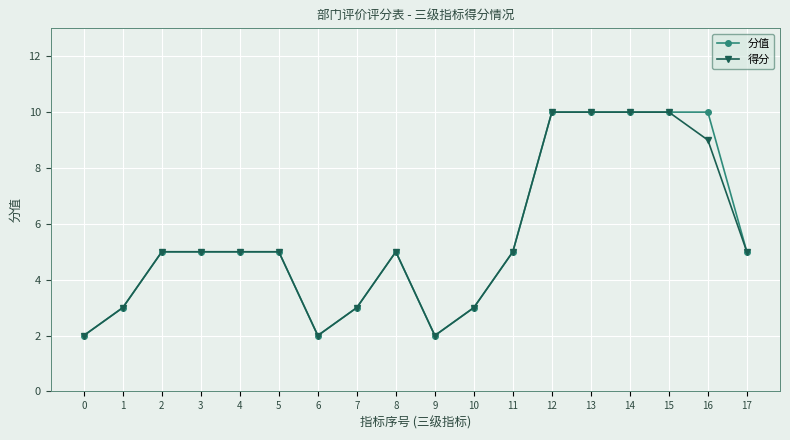

What is the highest value of the 得分 series?

10